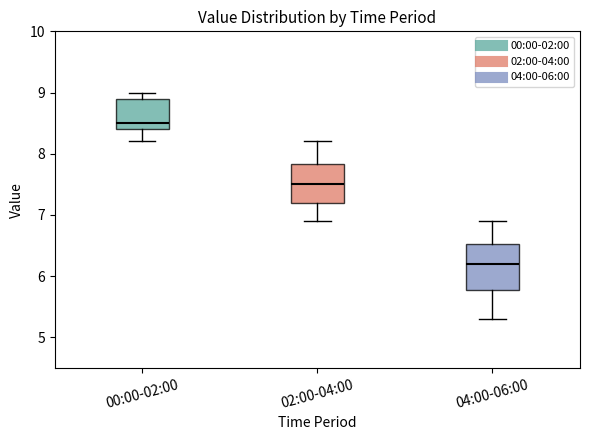

Where does the lower whisker of the box for 00:00-02:00 end on the y-axis? The values are not printed on the chart, so give them approximately, as read against the axis.

8.2